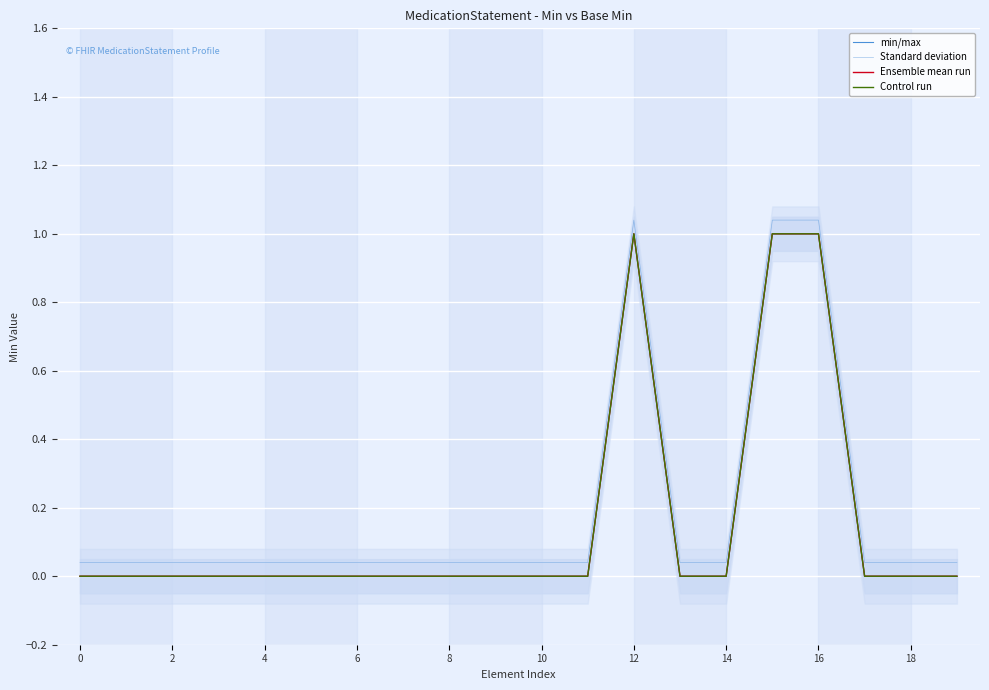

What is the difference between the maximum and minimum values in the Control run series?

1.0